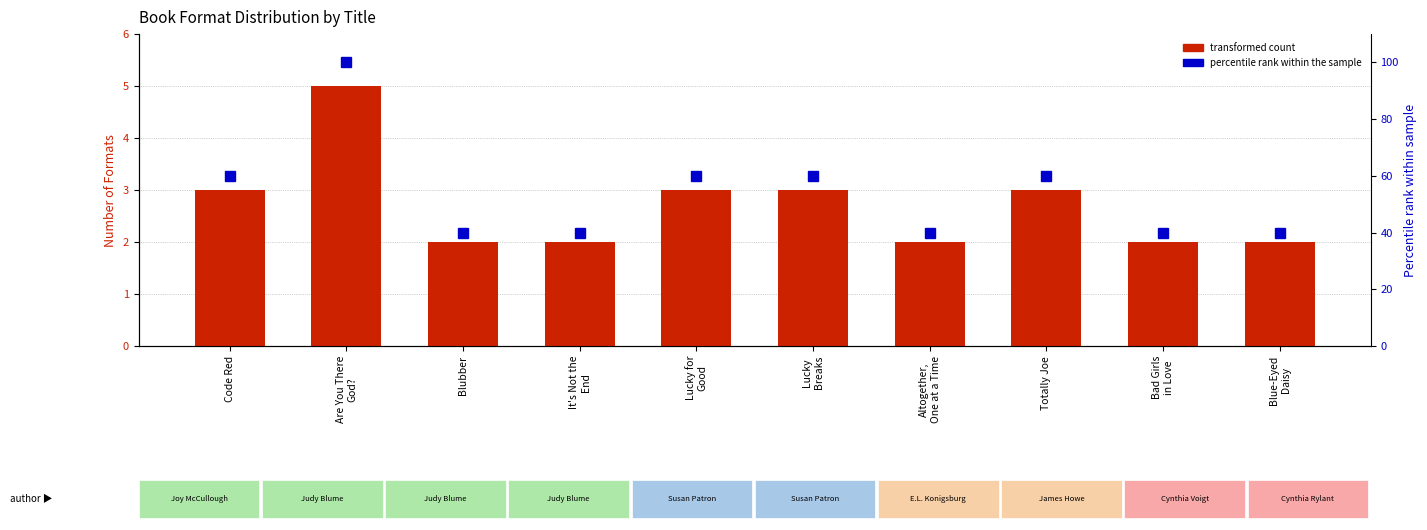

Between Blubber and Totally Joe, which is larger?

Totally Joe